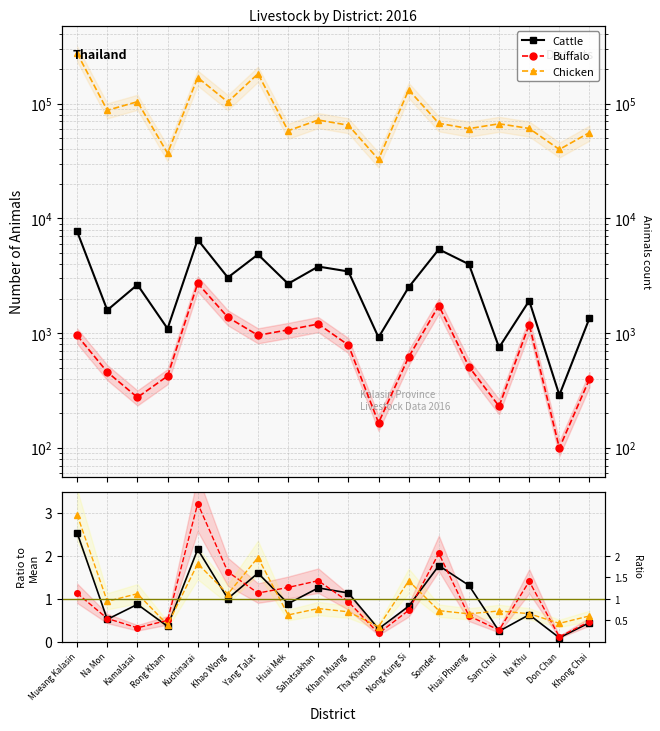

Where is the first local minimum for Chicken?

Na Mon